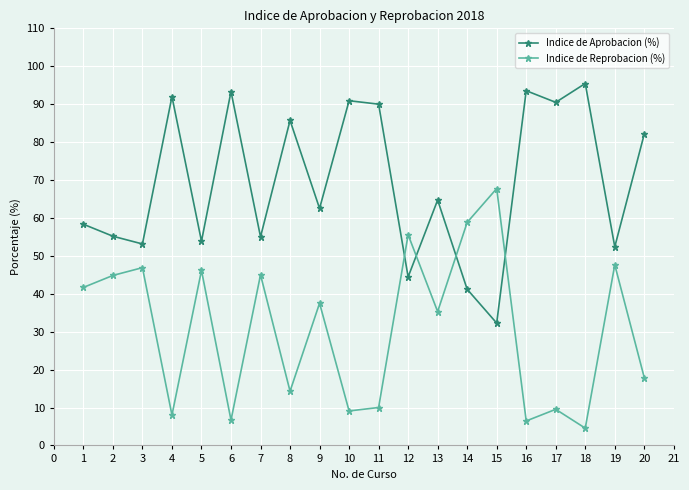

What is the value of the Indice de Aprobacion (%) point at the 2nd from the left?

55.2